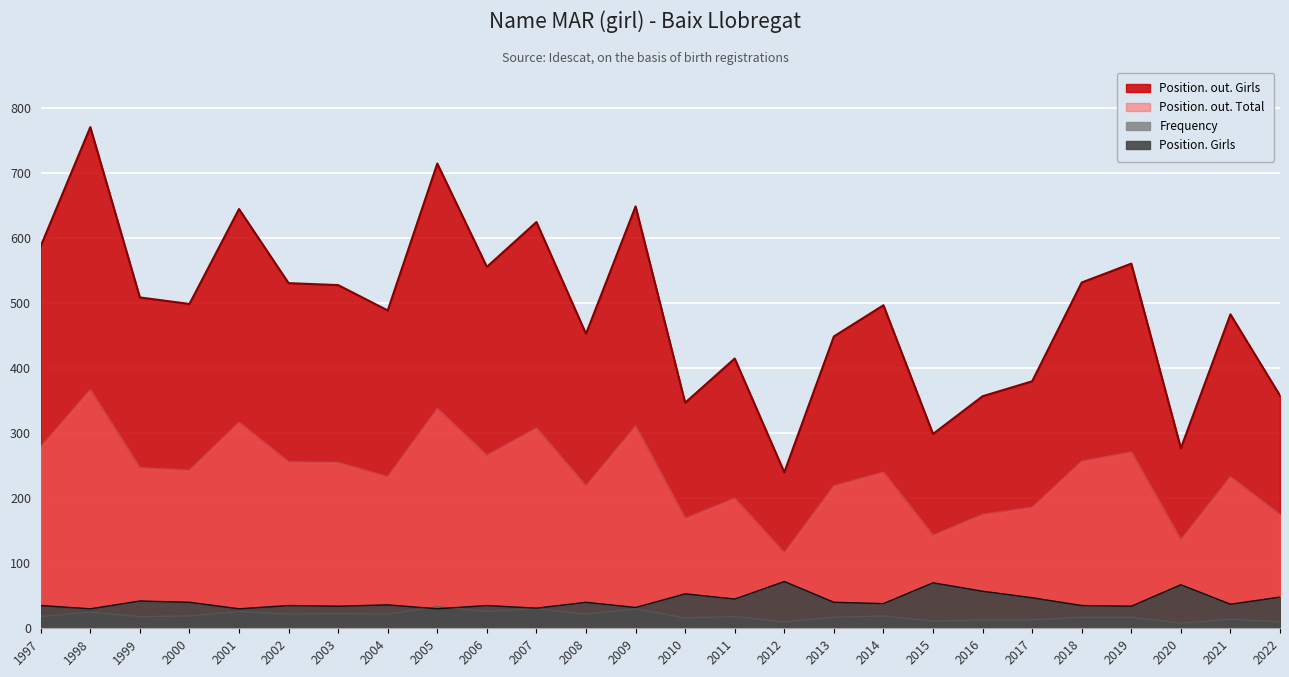

True or false: Position. out. Girls has a value of 240 at 2012.

True